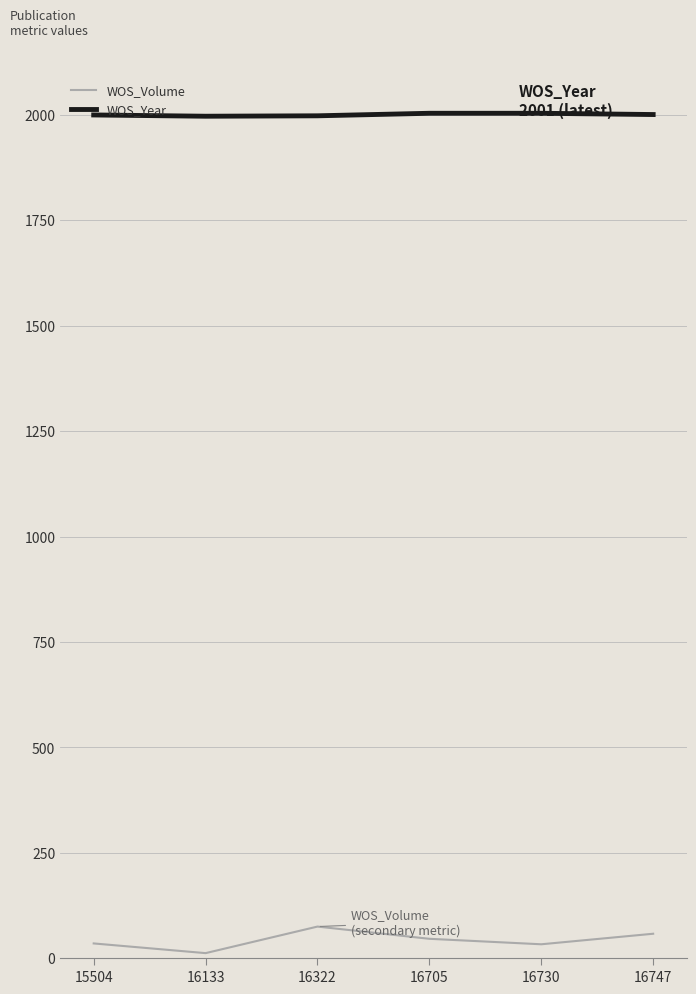

What is the minimum value for WOS_Year?

1997